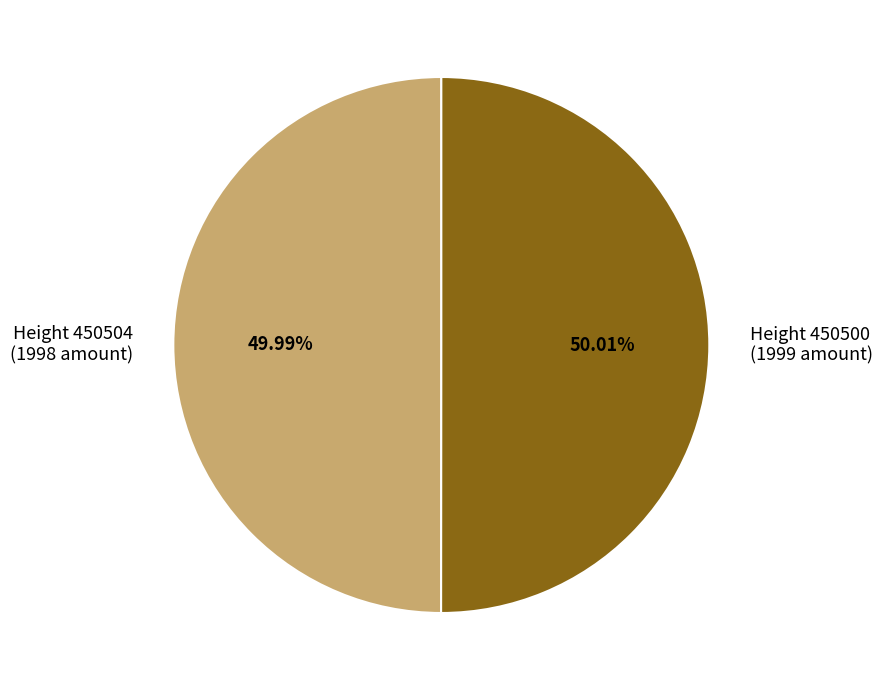

How many slices are in this pie chart?

2